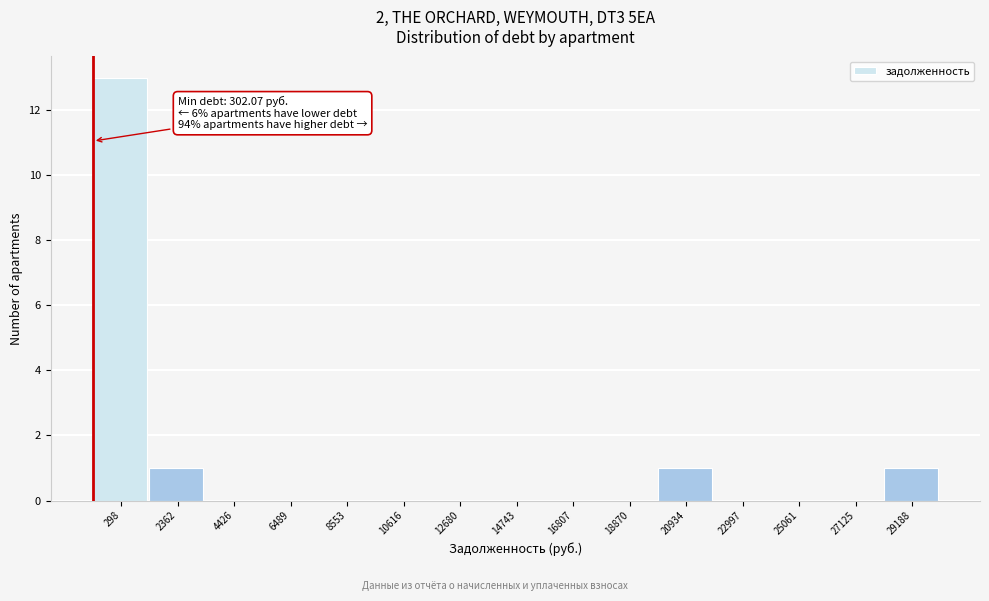

Reading right to left, what are all the values shown in this chart?

29188=1	27125=0	25061=0	22997=0	20934=1	18870=0	16807=0	14743=0	12680=0	10616=0	8553=0	6489=0	4426=0	2362=1	298=13